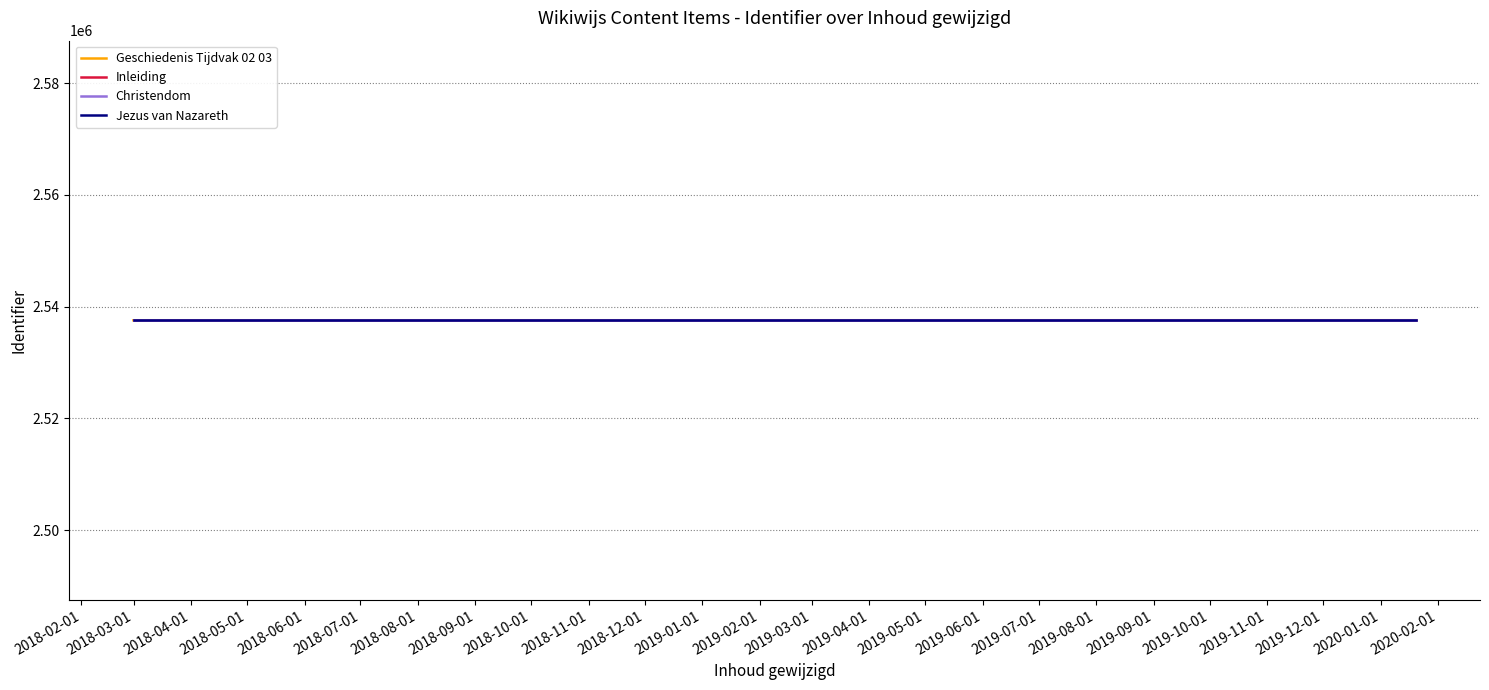

How many lines are shown in the chart?

4